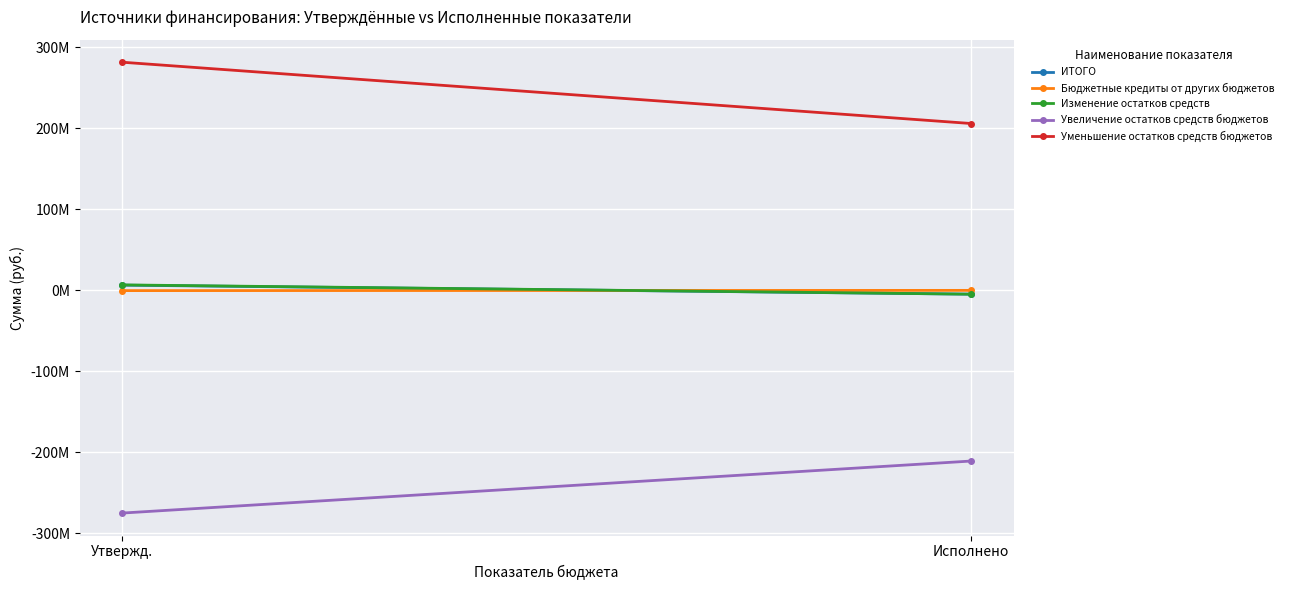

The value of Уменьшение остатков средств бюджетов at Утвержд. is 281762233.4. True or false?

True